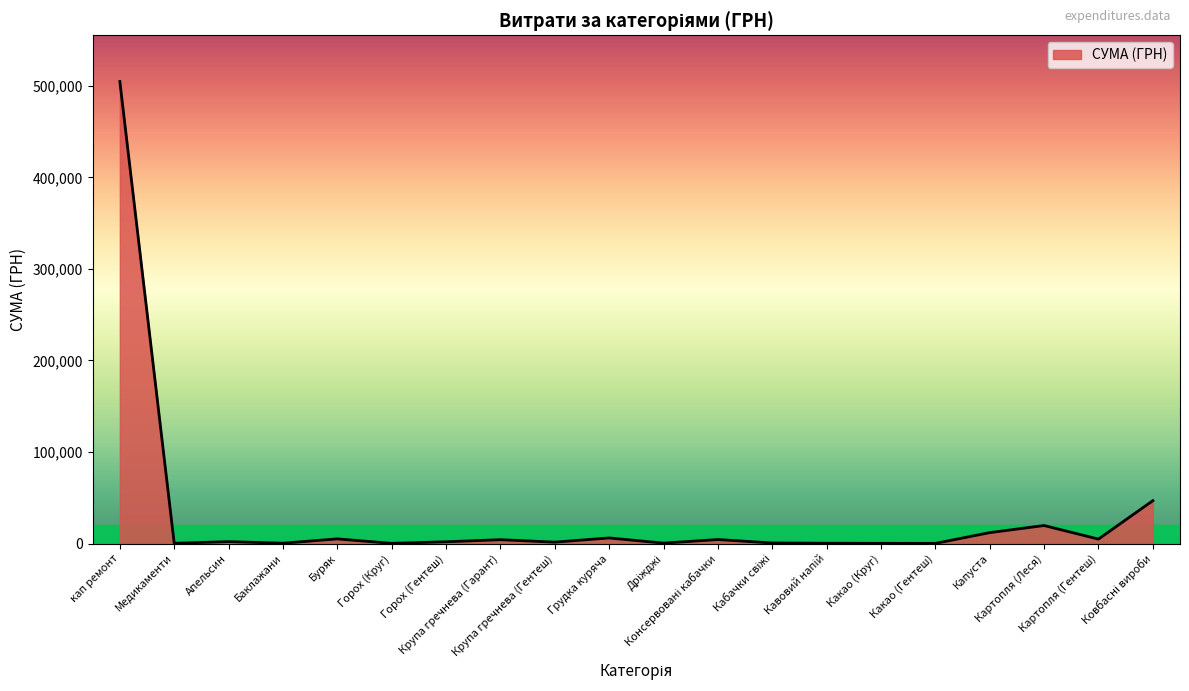

At which label does the data first exceed 2145?

кап ремонт